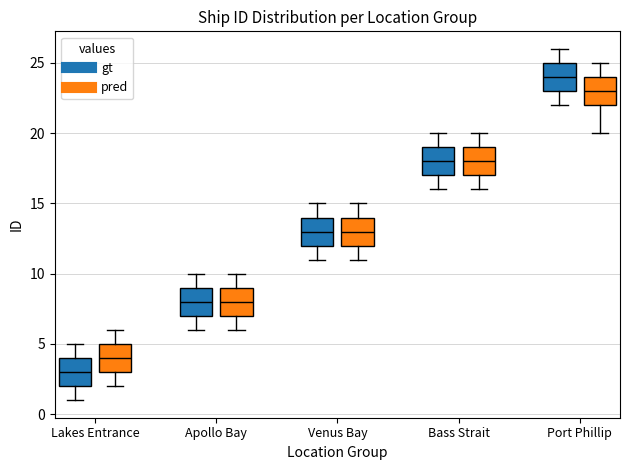

Reading left to right, read every box against the y-axis: the position of its median line, the range the box covers, and the ends of its whiskers. The values are not printed on the chart, so give them approximately, as read against the axis.

Lakes Entrance (gt): median 3, box 2 to 4, whiskers 1 to 5
Lakes Entrance (pred): median 4, box 3 to 5, whiskers 2 to 6
Apollo Bay (gt): median 8, box 7 to 9, whiskers 6 to 10
Apollo Bay (pred): median 8, box 7 to 9, whiskers 6 to 10
Venus Bay (gt): median 13, box 12 to 14, whiskers 11 to 15
Venus Bay (pred): median 13, box 12 to 14, whiskers 11 to 15
Bass Strait (gt): median 18, box 17 to 19, whiskers 16 to 20
Bass Strait (pred): median 18, box 17 to 19, whiskers 16 to 20
Port Phillip (gt): median 24, box 23 to 25, whiskers 22 to 26
Port Phillip (pred): median 23, box 22 to 24, whiskers 20 to 25